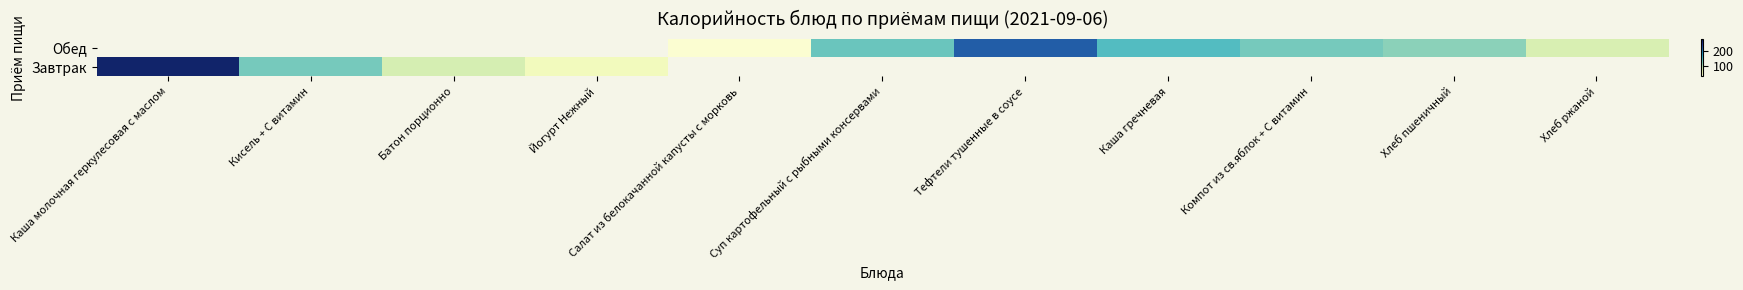

What value does the Обед series have at Хлеб пшеничный?

118.0